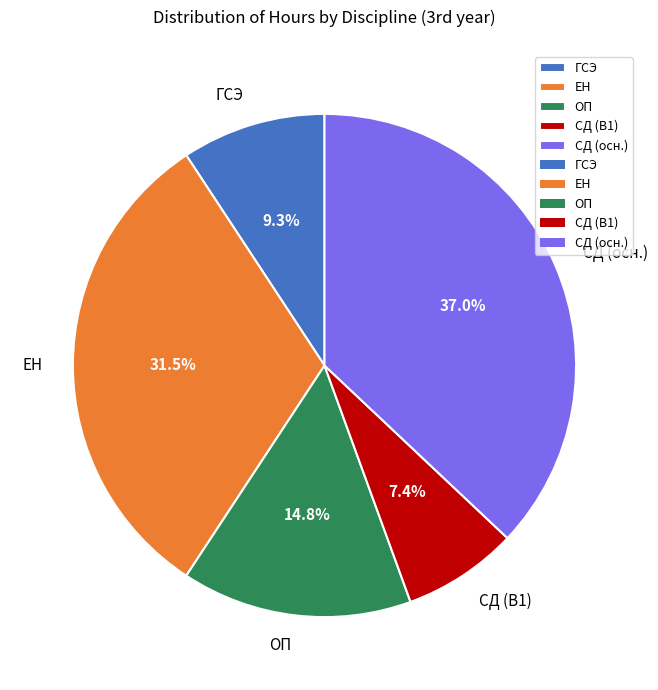

Is there a majority slice in this chart?

No